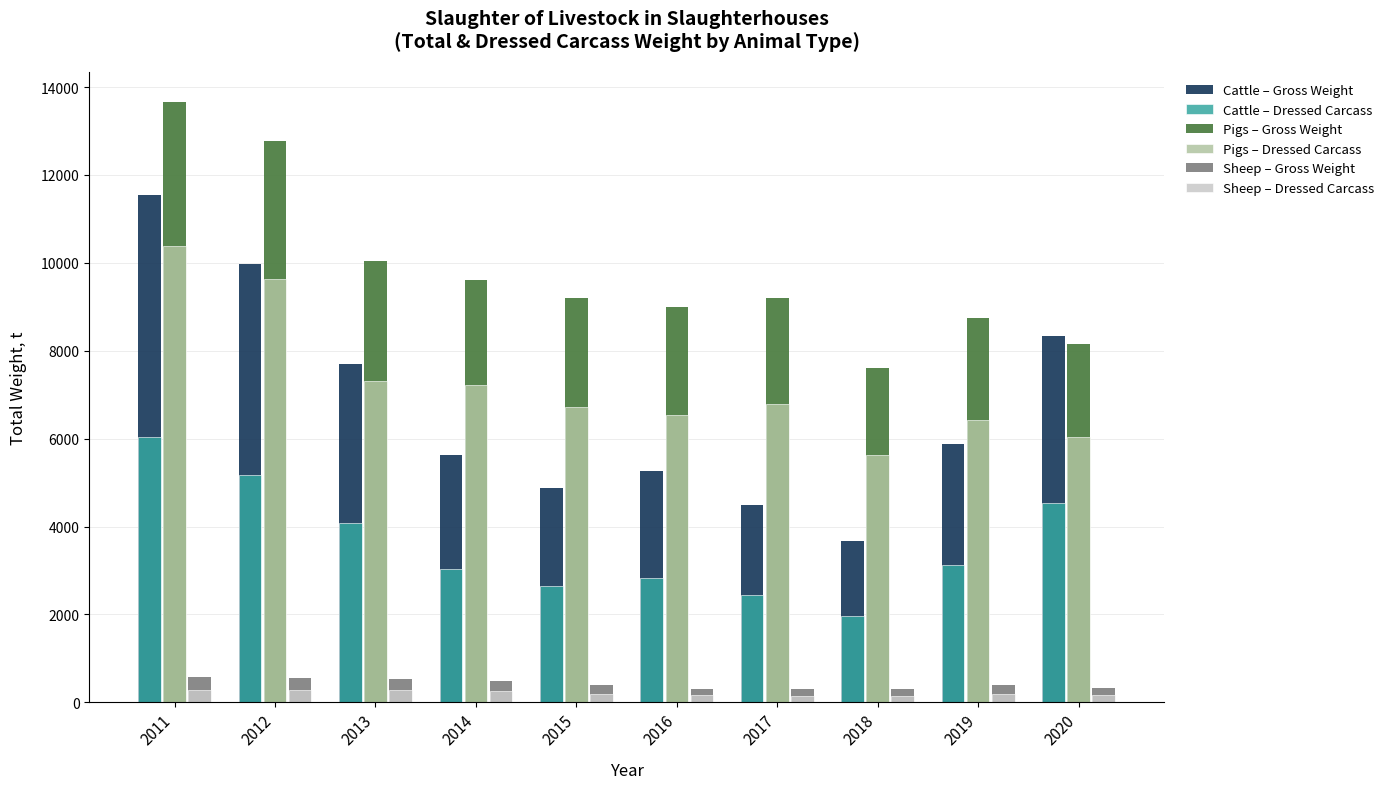

Which category has the highest value in the Cattle – Gross Weight series?

2011